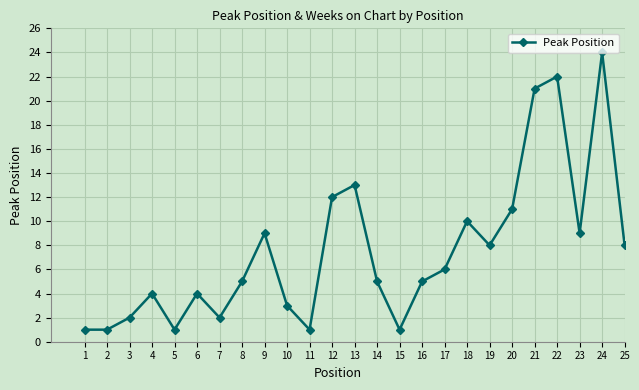

At which category does the data reach its first local peak?

4